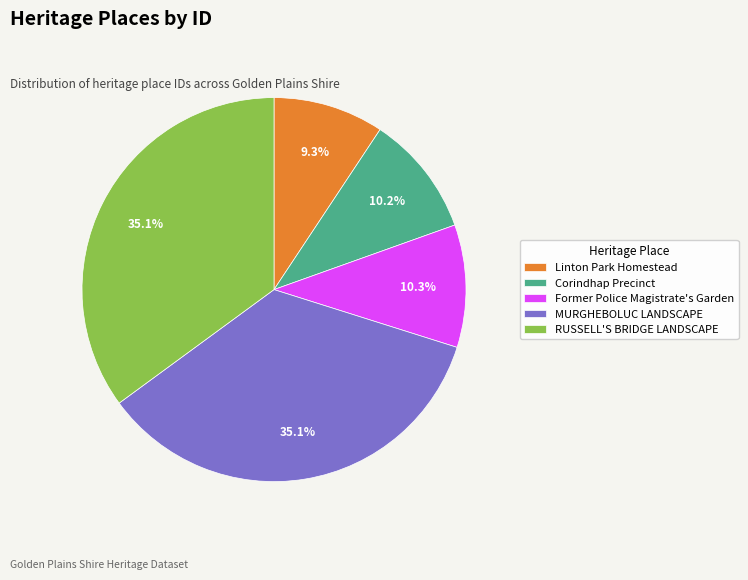

What percentage do Corindhap Precinct and MURGHEBOLUC LANDSCAPE together represent?

45.3%